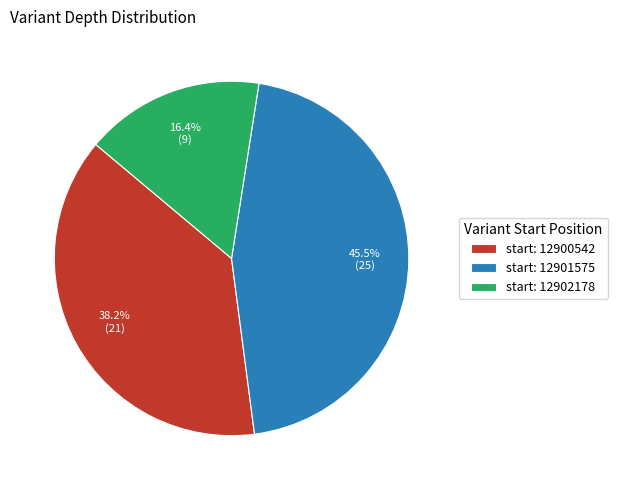

What portion of the pie excludes start: 12900542?

61.8%